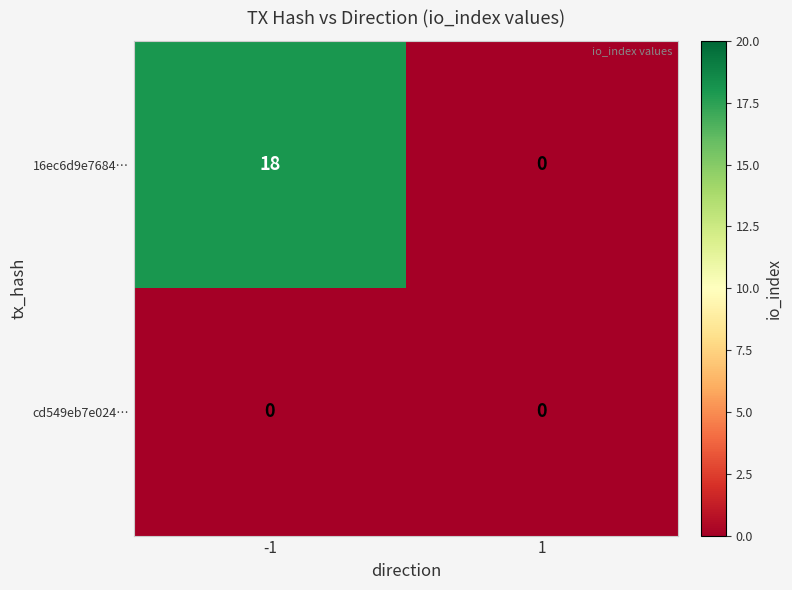

The 16ec6d9e7684… series shows 18 at -1. True or false?

True